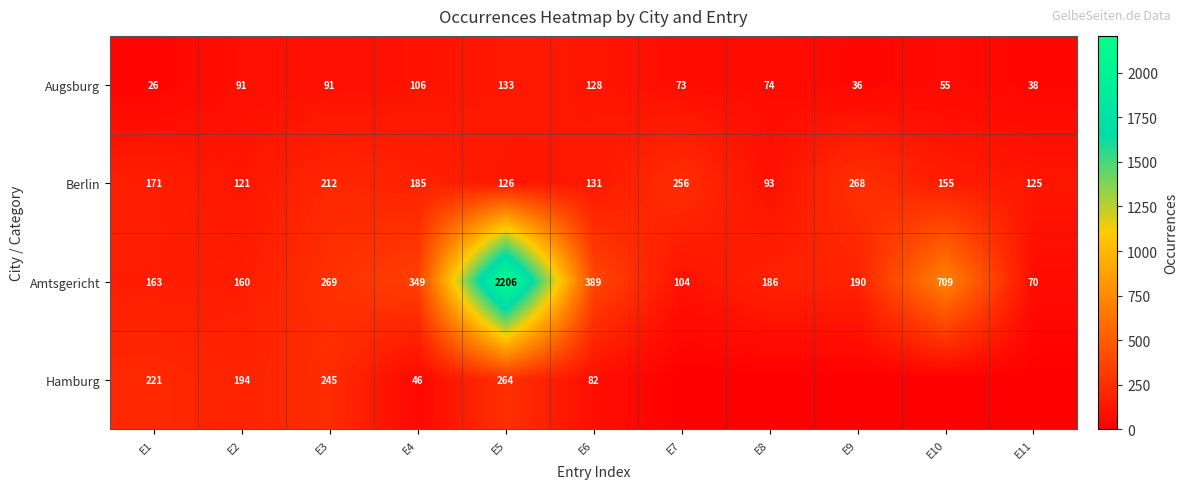

What is the sum of the Amtsgericht values at E11 and E7?

174